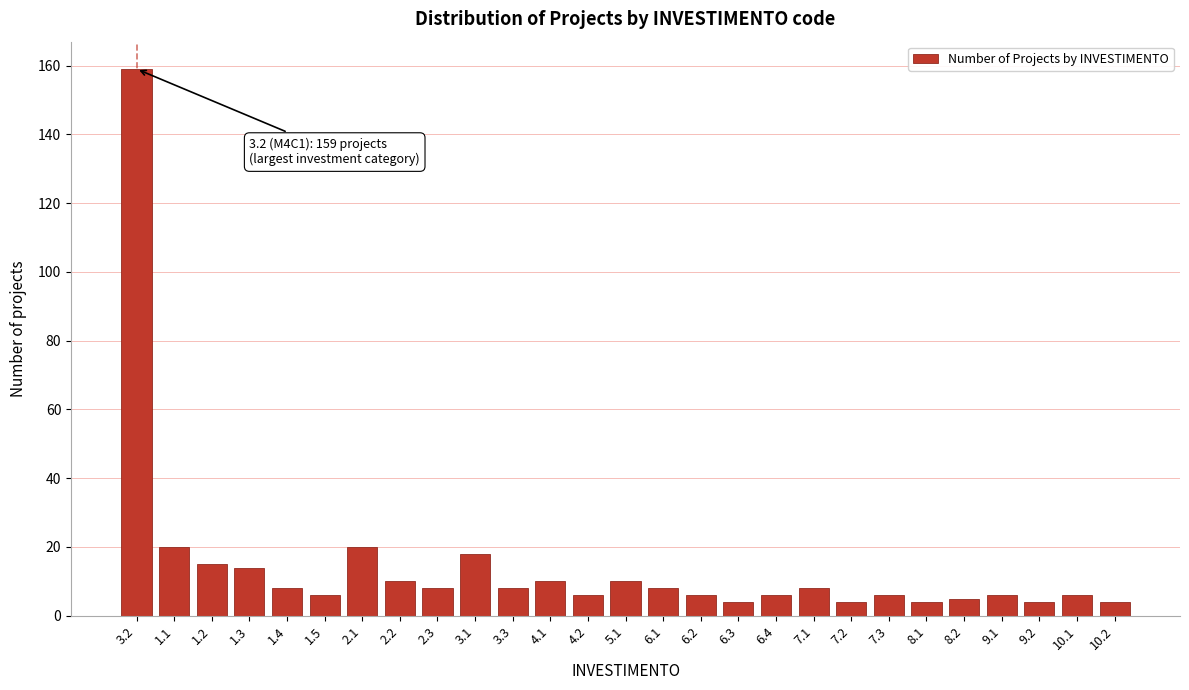

Reading left to right, transcribe all the data shown in this chart.

159	20	15	14	8	6	20	10	8	18	8	10	6	10	8	6	4	6	8	4	6	4	5	6	4	6	4